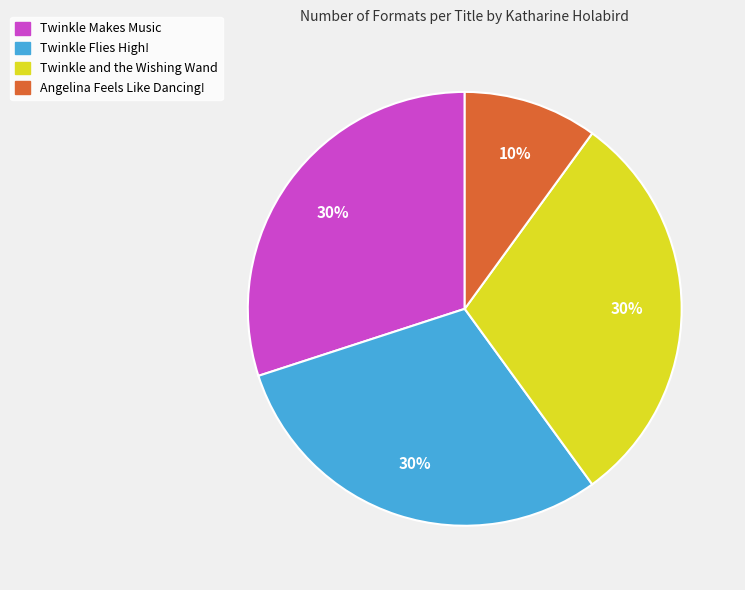

The Angelina Feels Like Dancing! slice represents 10% of the pie. True or false?

True